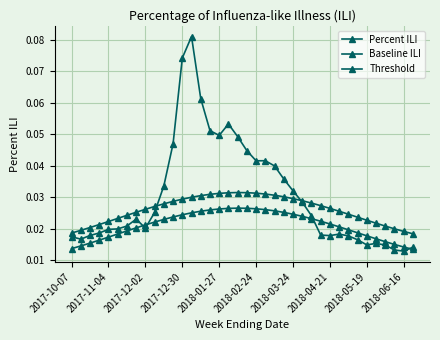

What is the sum of all Percent ILI values?

1.2